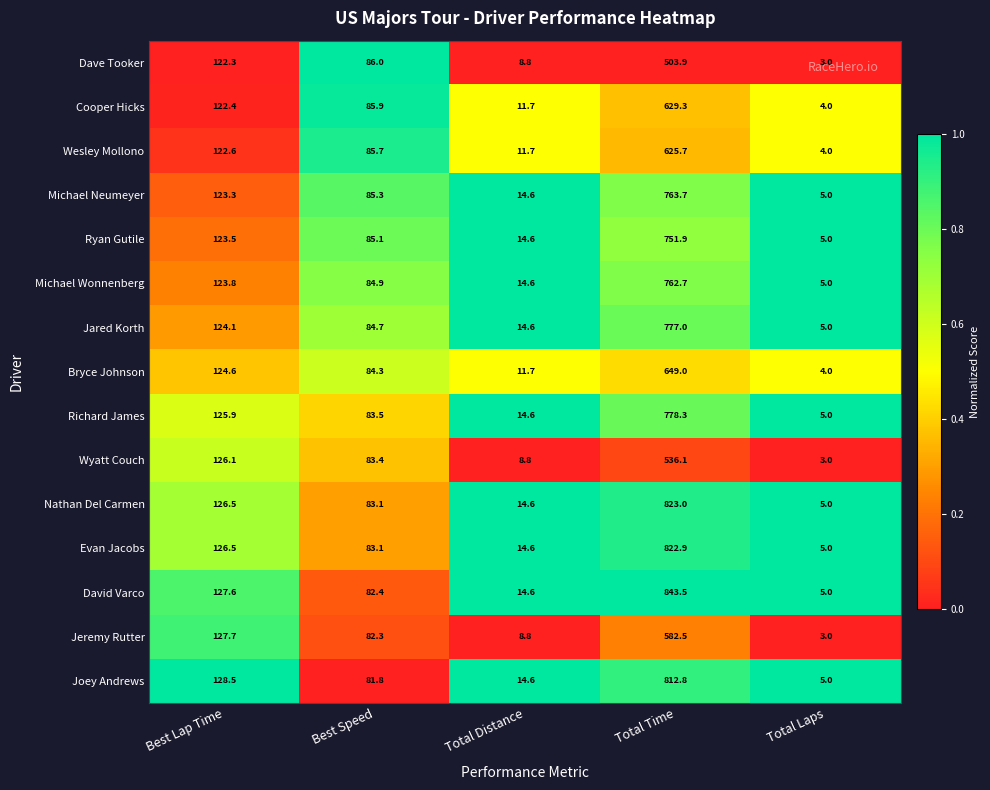

The value of Bryce Johnson at Total Laps is 4.0. True or false?

True